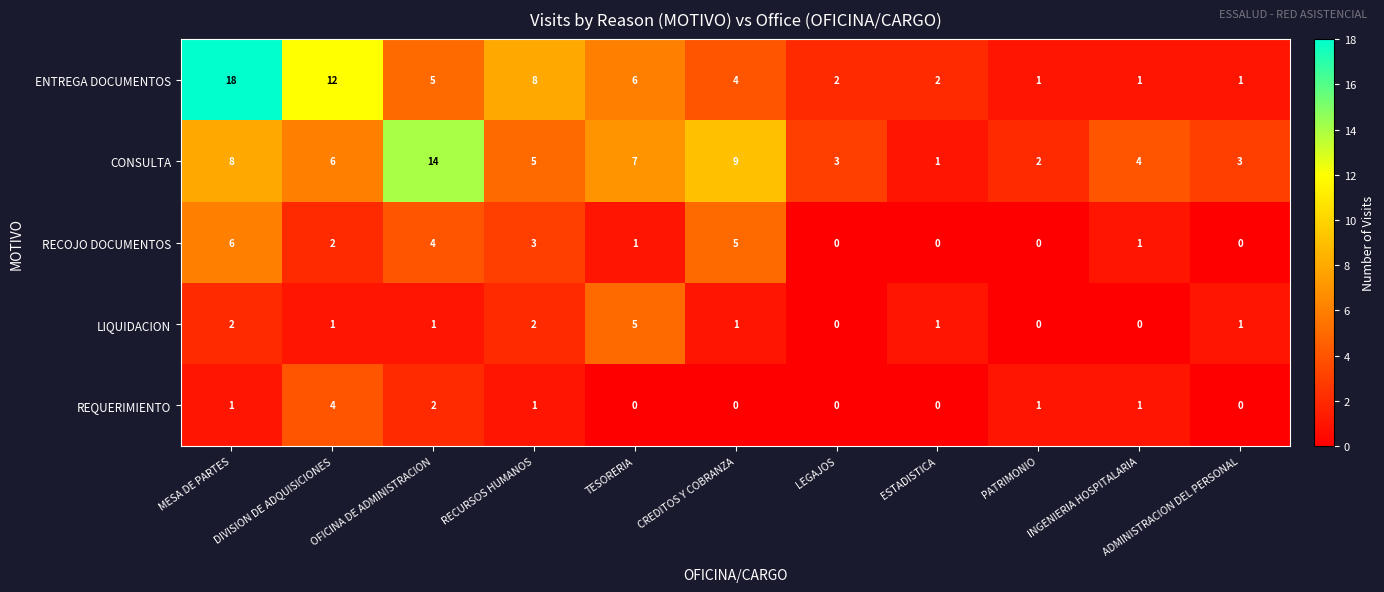

List the series in order of their peak value, highest first.

ENTREGA DOCUMENTOS, CONSULTA, RECOJO DOCUMENTOS, LIQUIDACION, REQUERIMIENTO